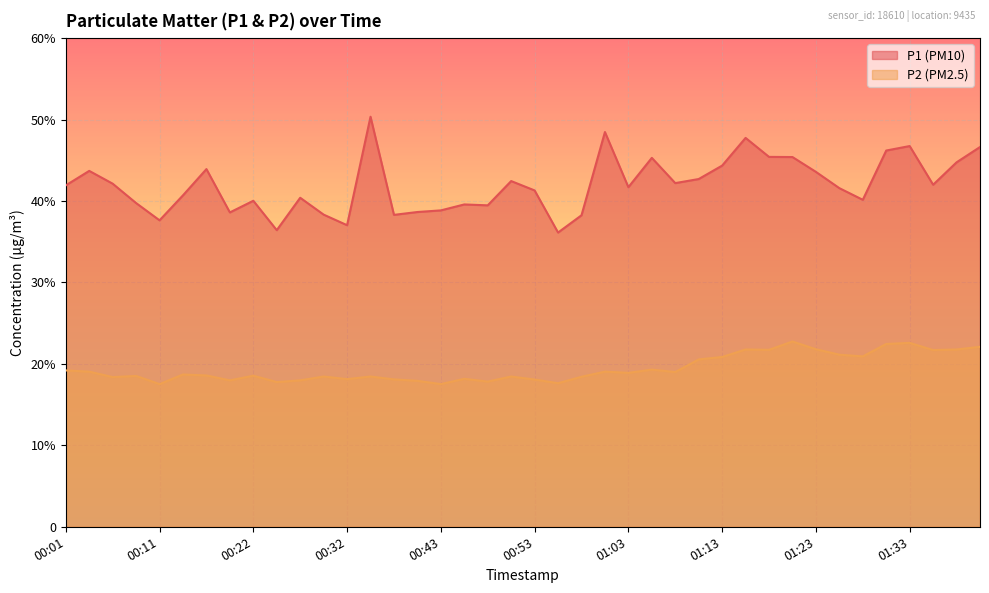

Is the value of P2 at 00:27 greater than the value of P1 at 01:33?

No